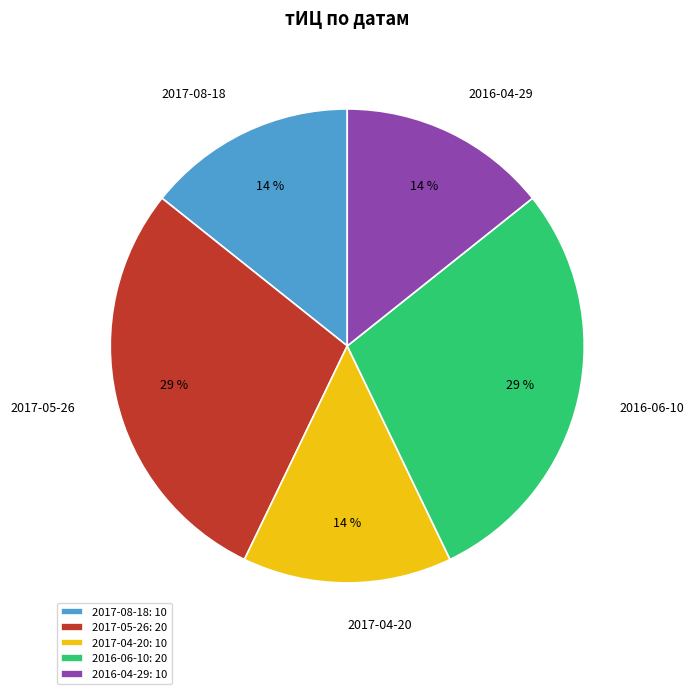

To the nearest percent, what is the combined percentage of 2016-04-29 and 2016-06-10?

43%